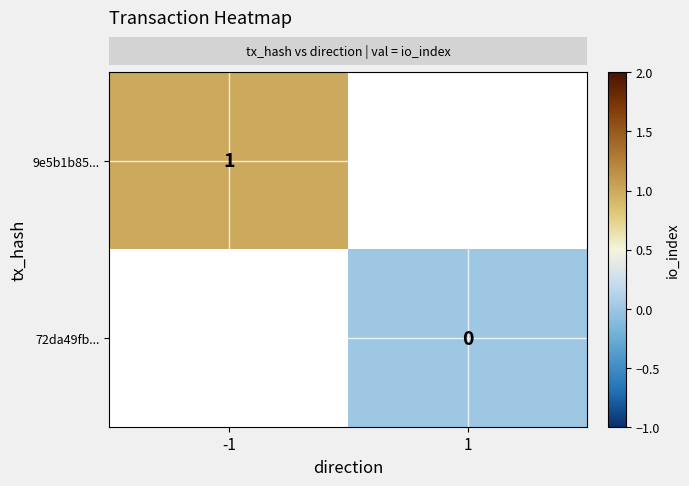

Which series has the widest spread of values?

row_0